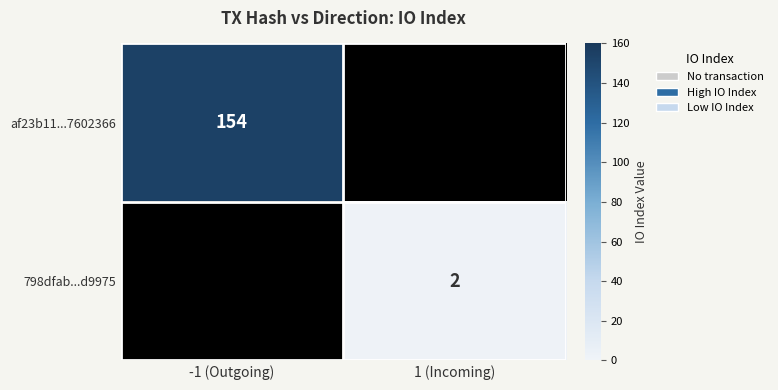

At which category does the chart reach its peak across all series?

-1 (Outgoing)